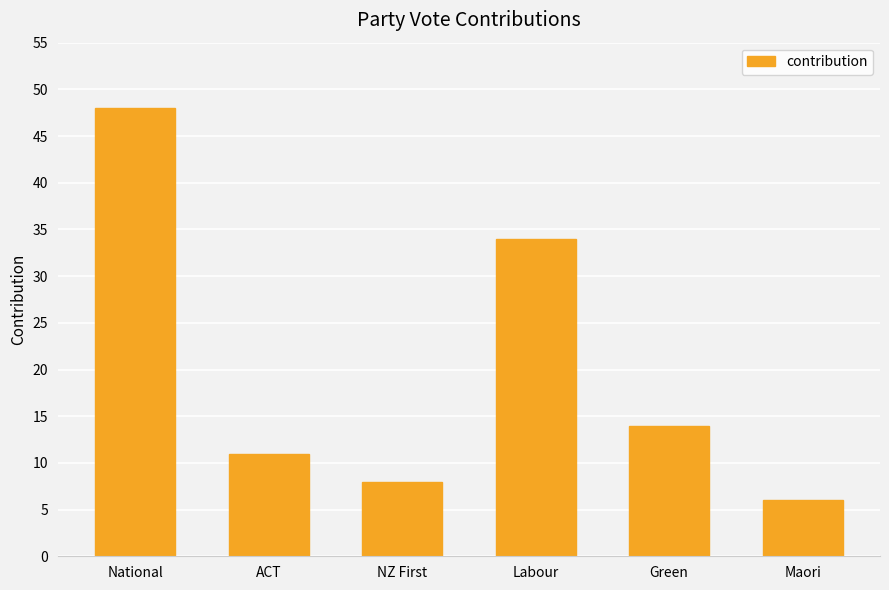

What is the difference between the second highest and minimum values?

28